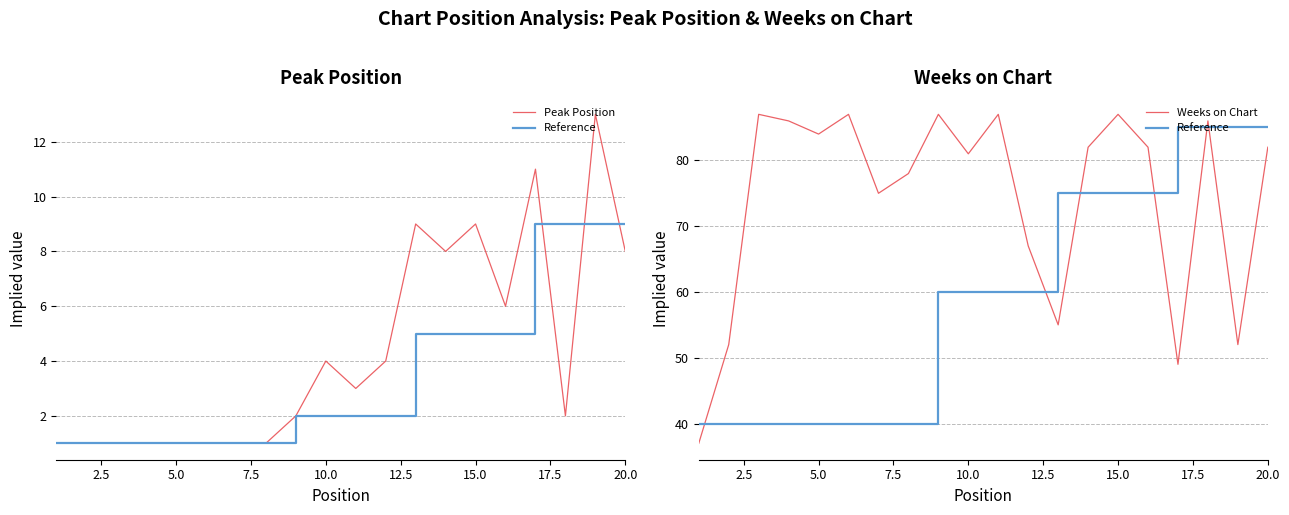

What is the difference between the maximum and minimum values in the Reference series?

45